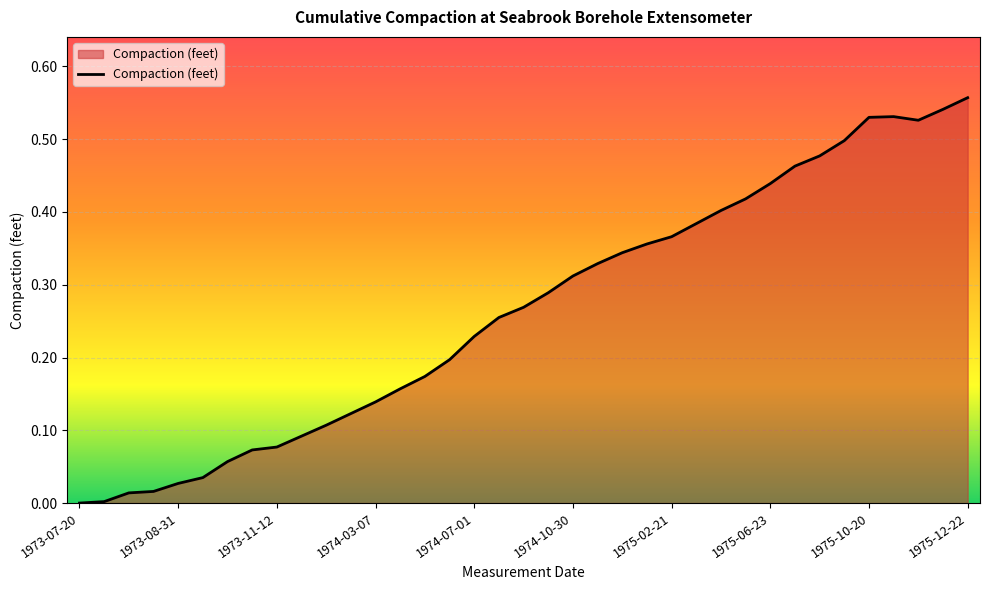

What is the label of the 34th point from the right?

1973-08-17